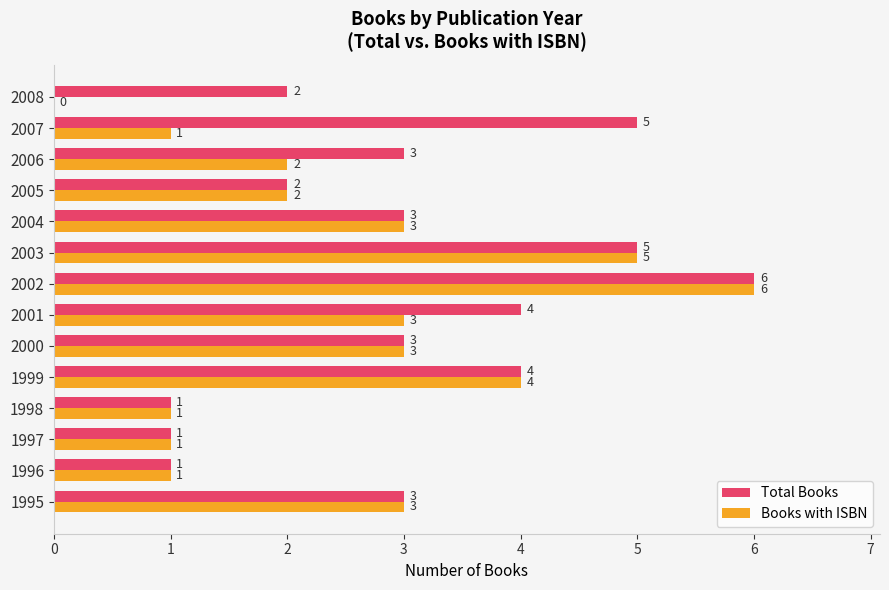

What value does the Books with ISBN series have at 2000?

3